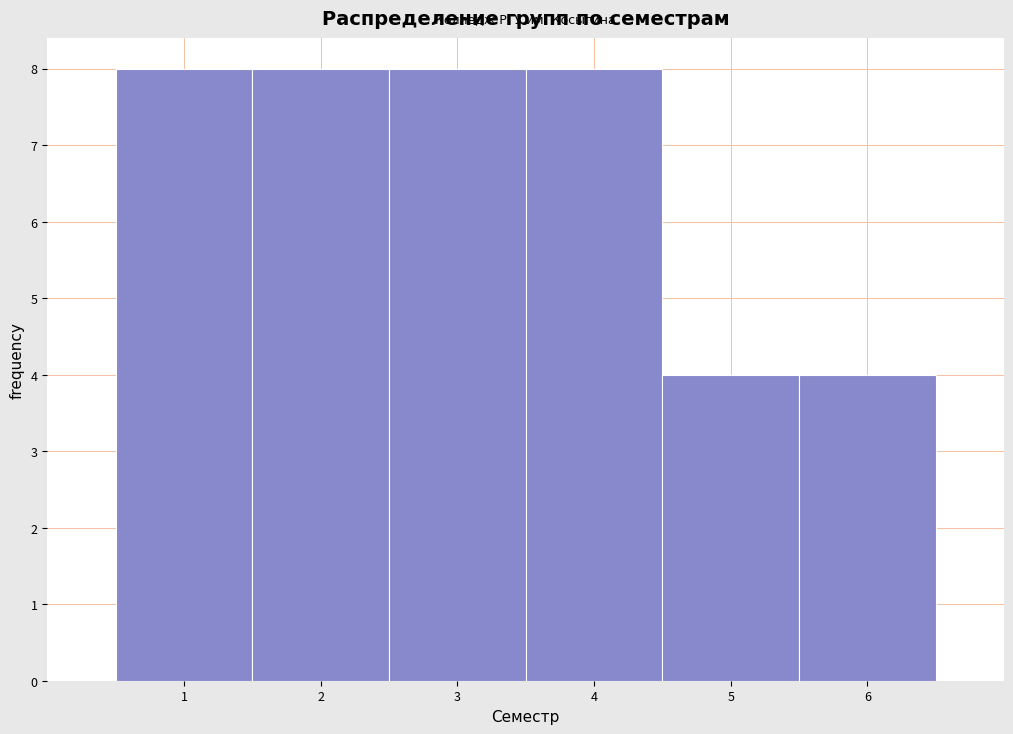

What is the height of the bar covering 5.5 to 6.5 on the x-axis? The values are not printed on the chart, so give them approximately, as read against the axis.

4